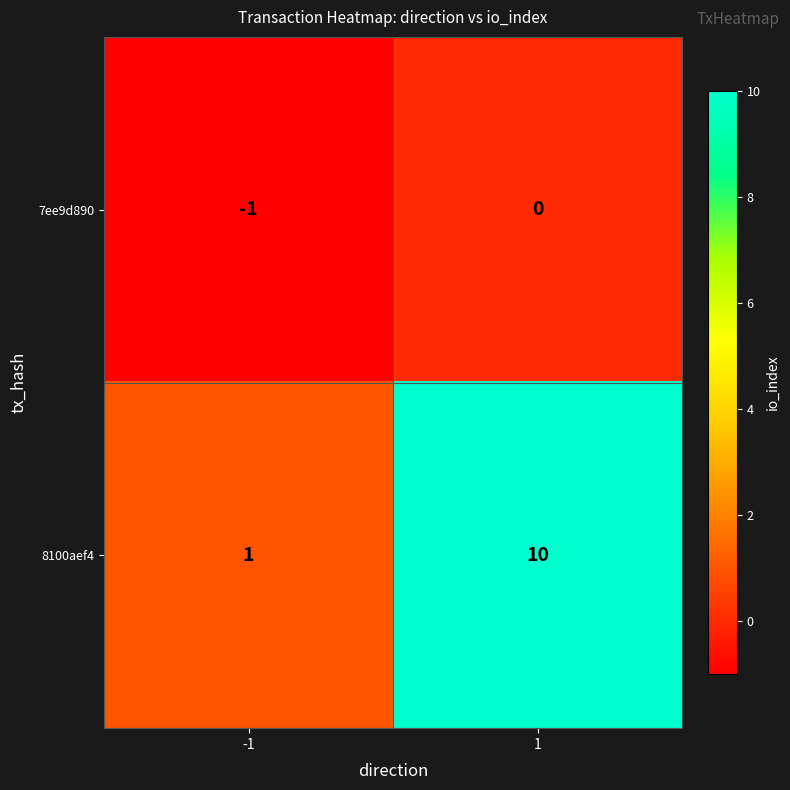

At how many categories does at least one series exceed 8?

1